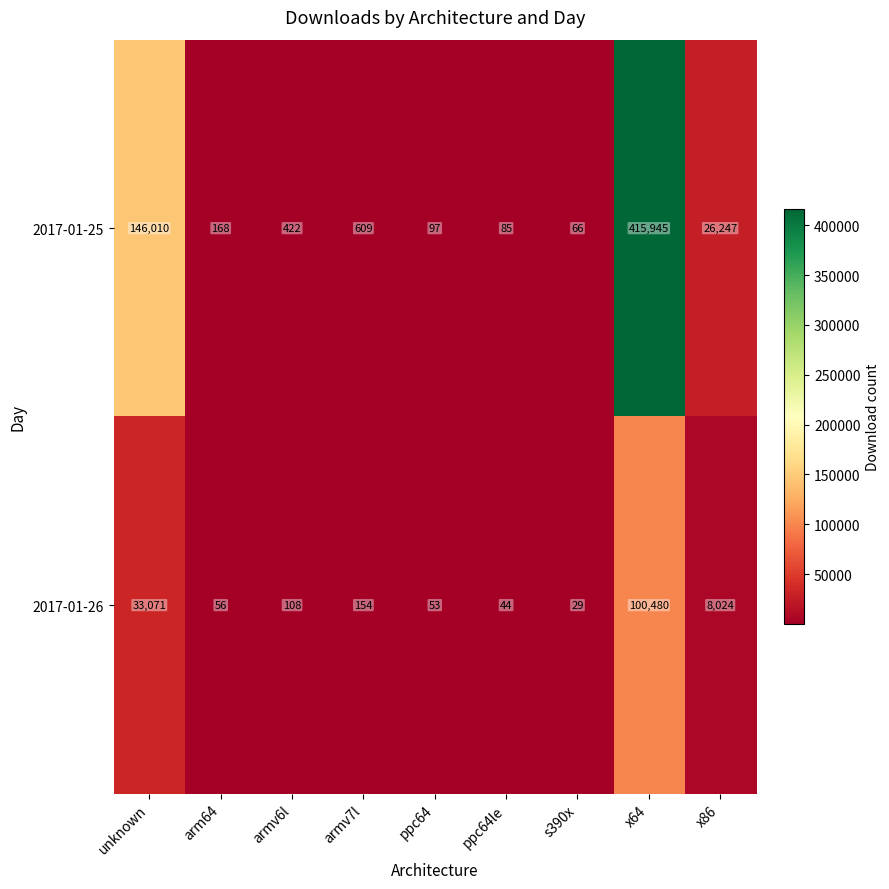

Is it true that 2017-01-26 equals 29 at s390x?

True